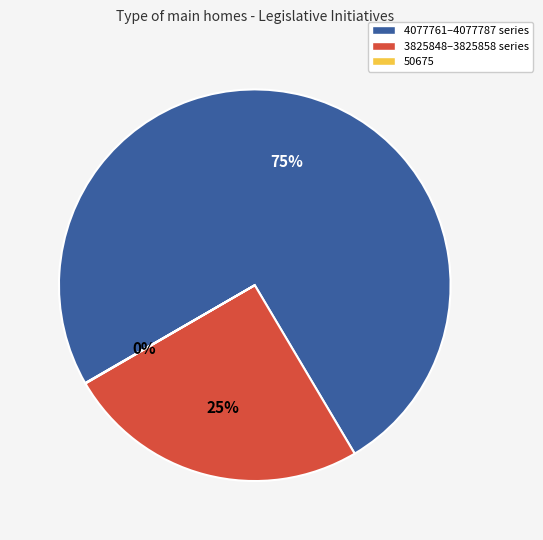

What is the largest slice in the pie chart?

4077761–4077787 series